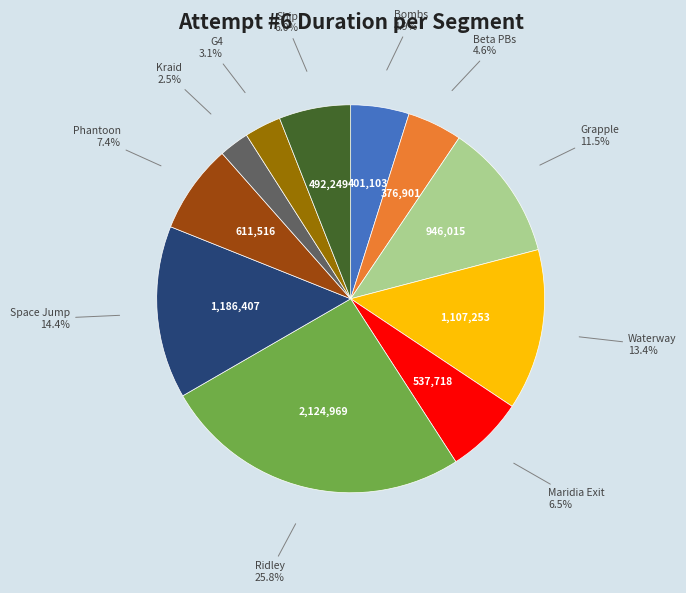

To the nearest percent, what portion does Ridley represent?

26%